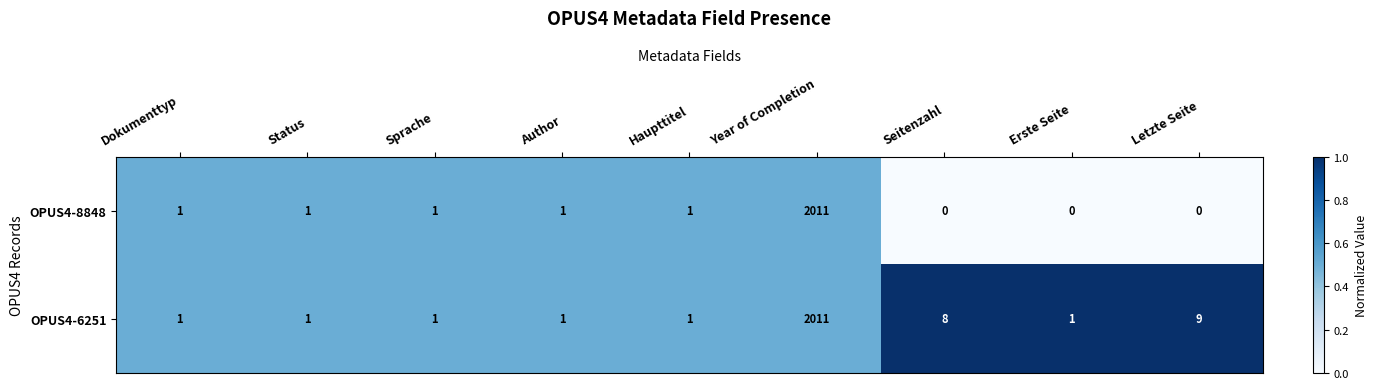

Count the number of data series in this chart.

2